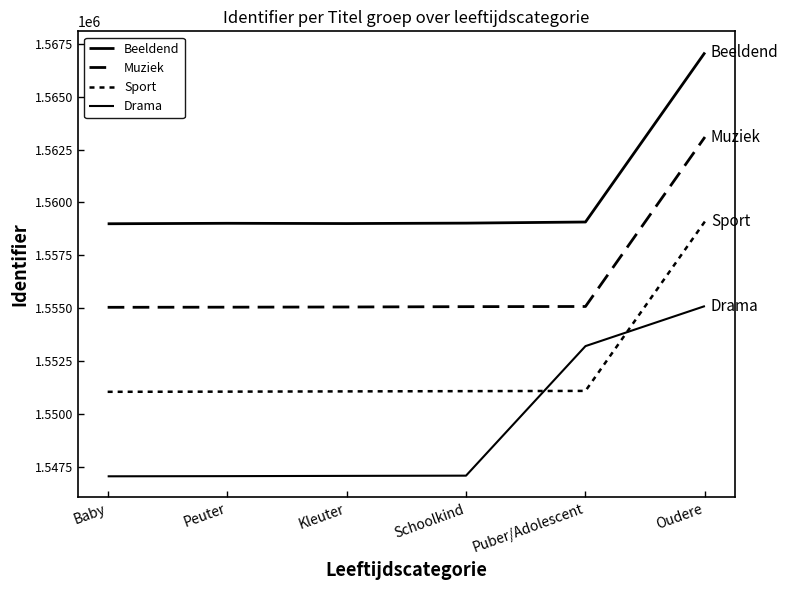

List the labels in order of Drama value, smallest first.

Baby, Peuter, Kleuter, Schoolkind, Puber/Adolescent, Oudere